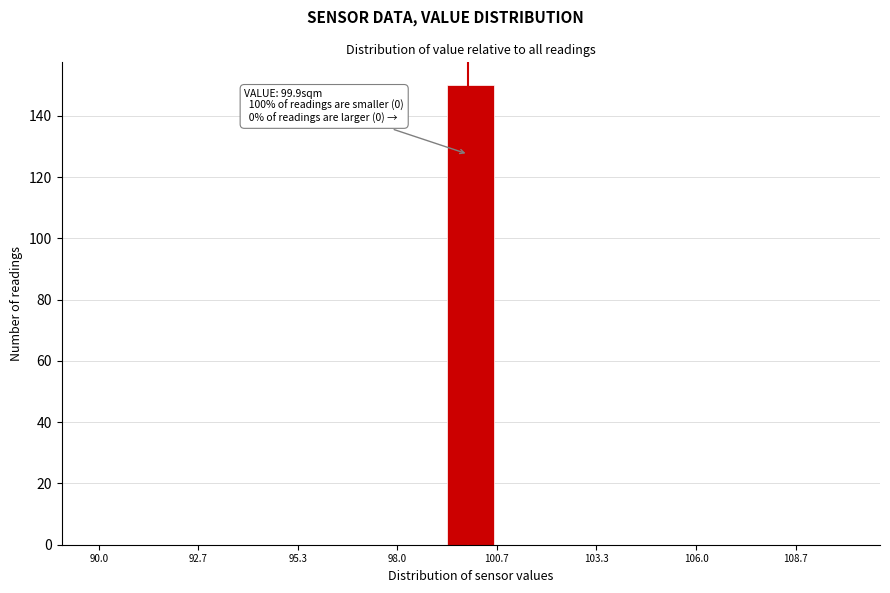

Around what value on the x-axis is the tallest bar? Give the approximate position of its centre, as read against the axis.

100.0